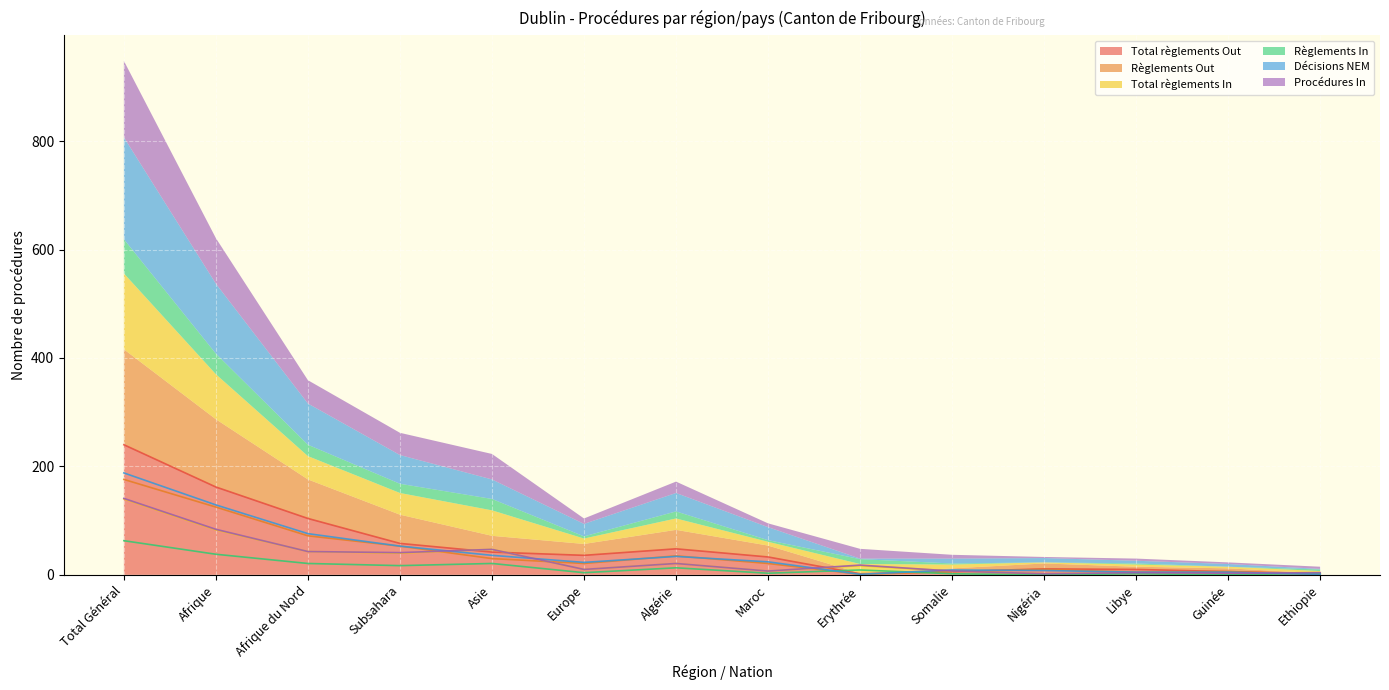

What is the total value across all series at Total Général?

948